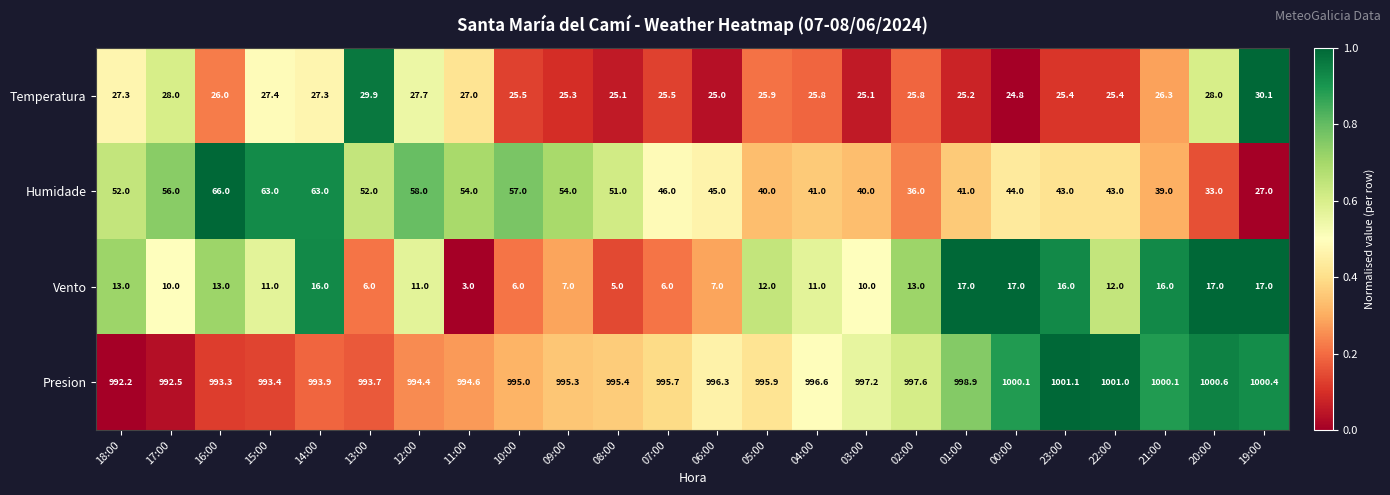

At which category is the sum across all series the highest?

14:00